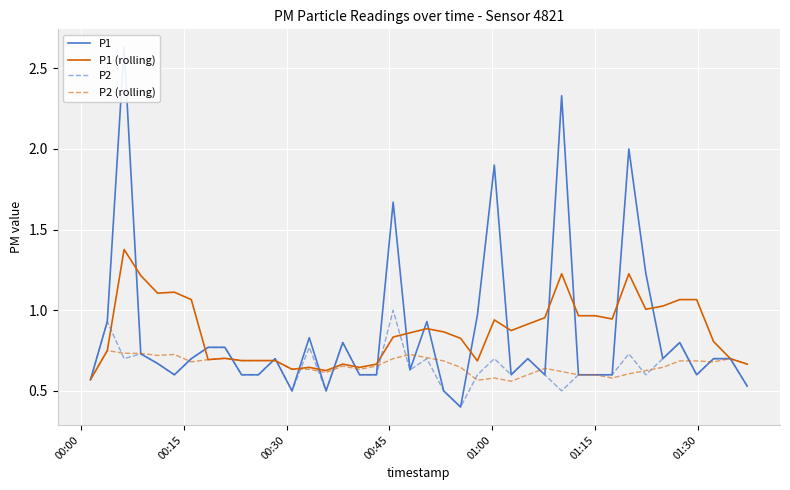

What is the sum of all P2 values?

26.2